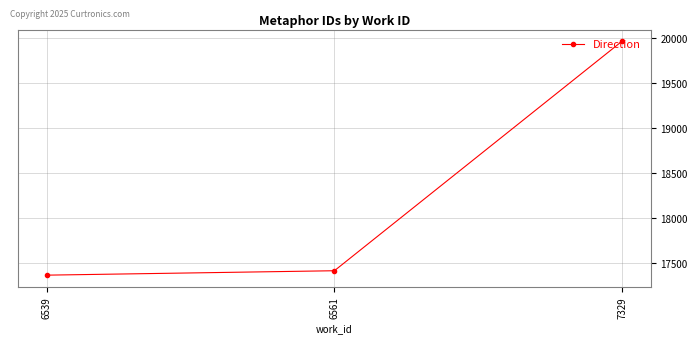

Between 6561 and 7329, which is larger?

7329